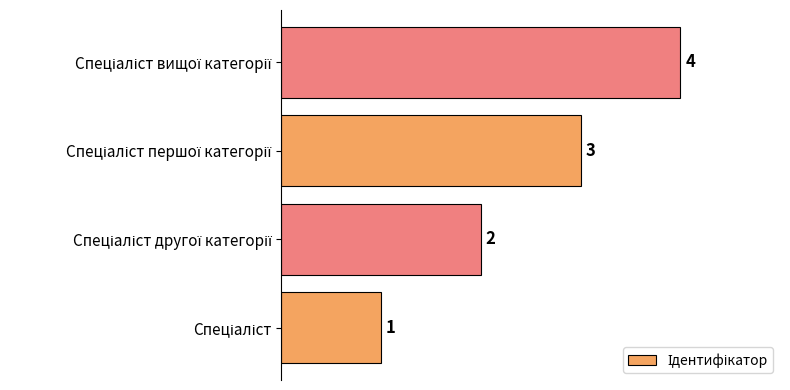

What is the sum of all values?

10